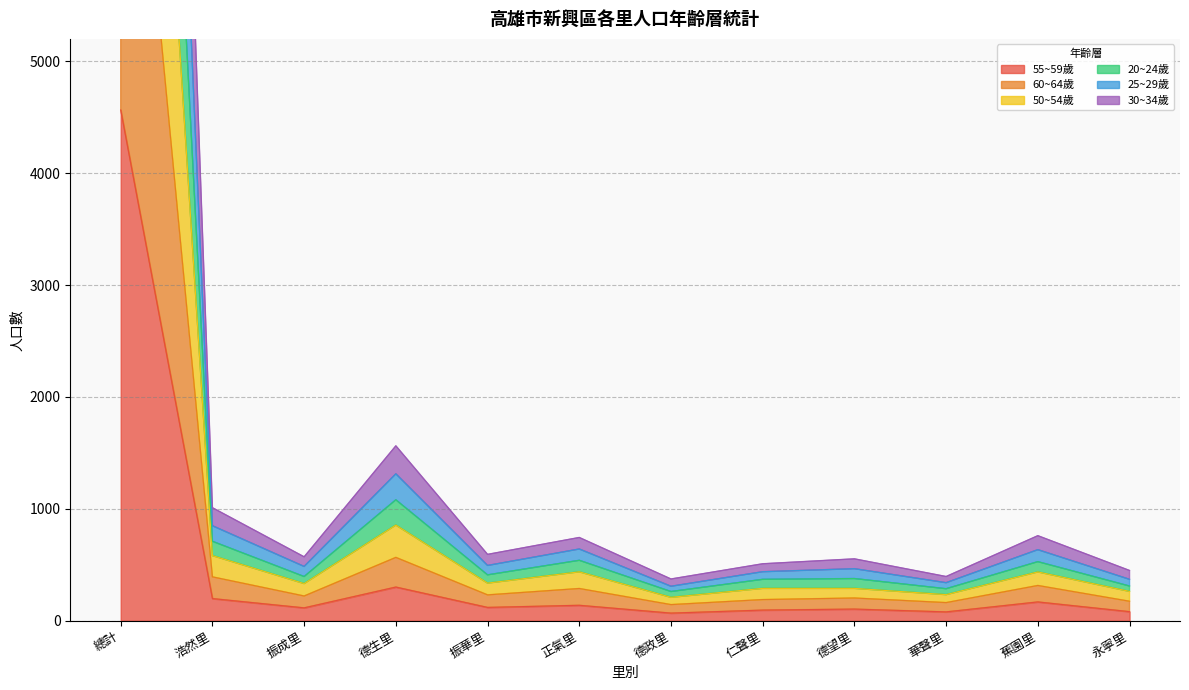

What is the maximum value shown in the chart?

23685